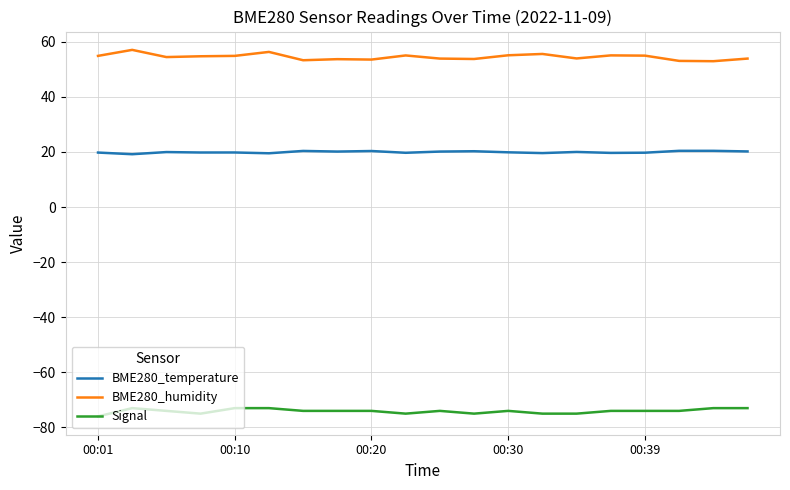

Rank the series by their average value, from highest to lowest.

BME280_humidity, BME280_temperature, Signal